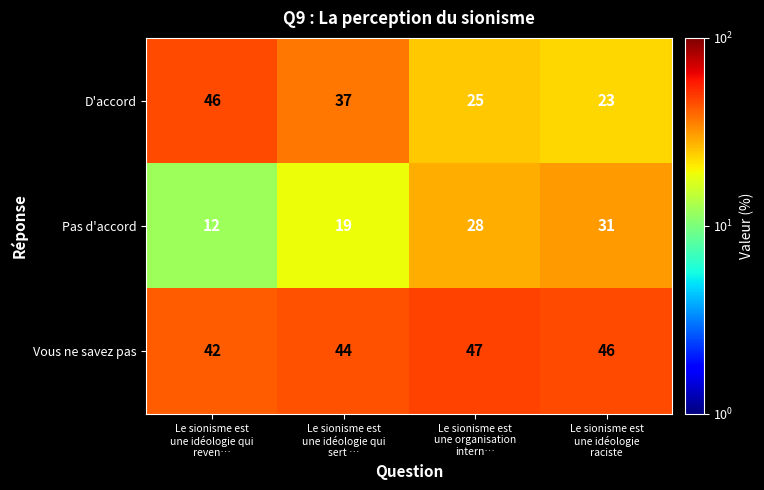

How many Vous ne savez pas values are between 44 and 47?

3